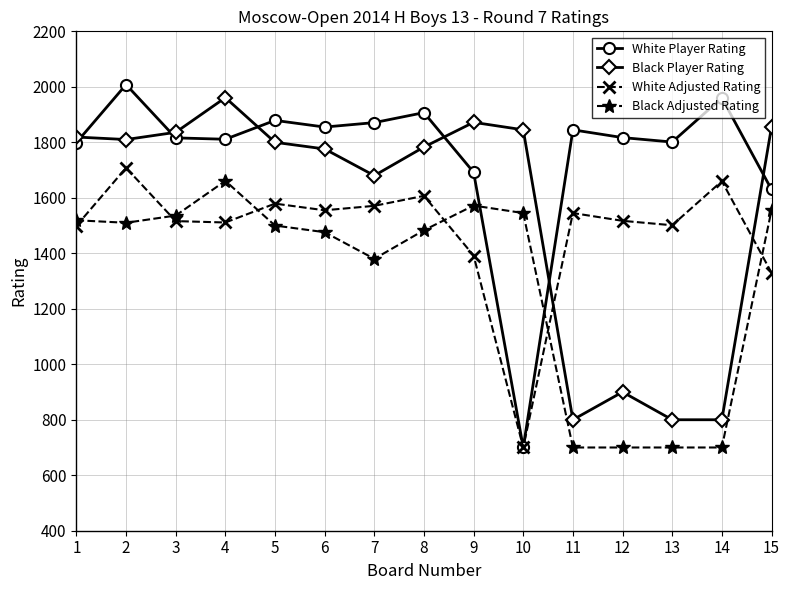

Which series has the widest spread of values?

White Player Rating